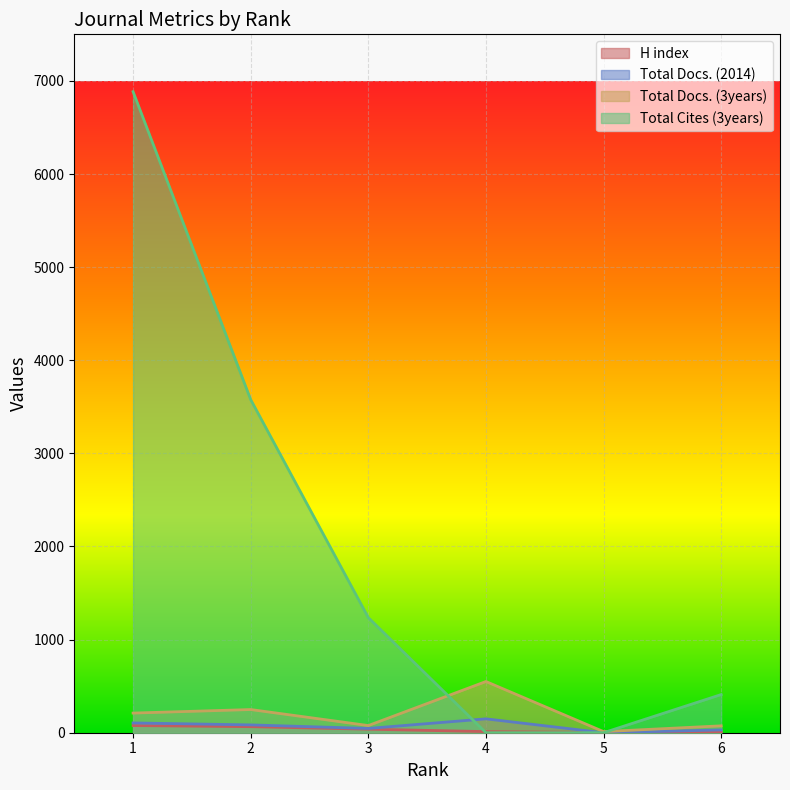

How many distinct data groups are displayed?

4